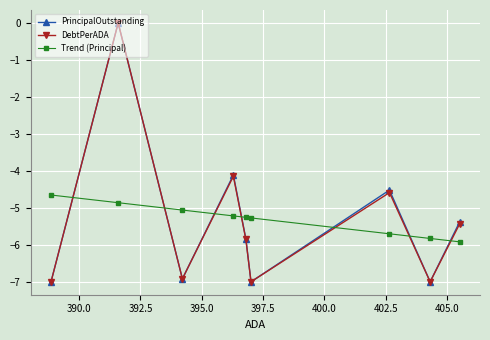

Which series ends up on top after the final intersection of DebtPerADA and Trend (Principal)?

DebtPerADA